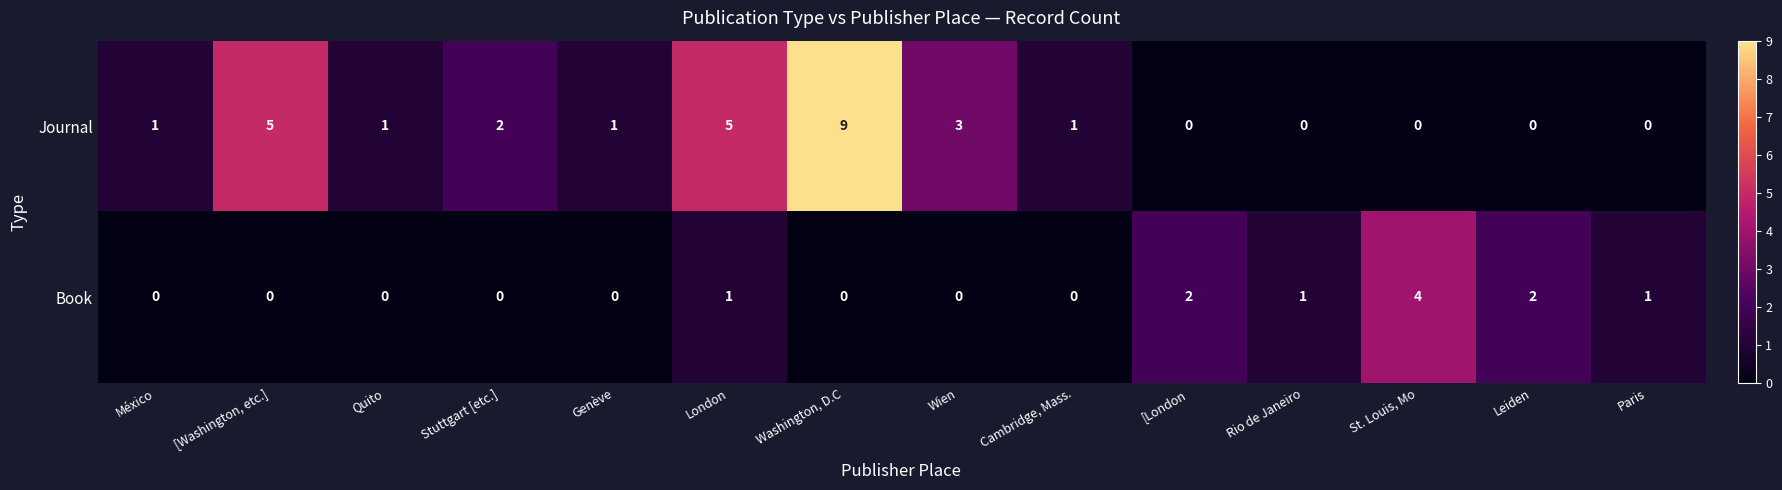

Rank the series at Cambridge, Mass. from lowest to highest value.

Book, Journal